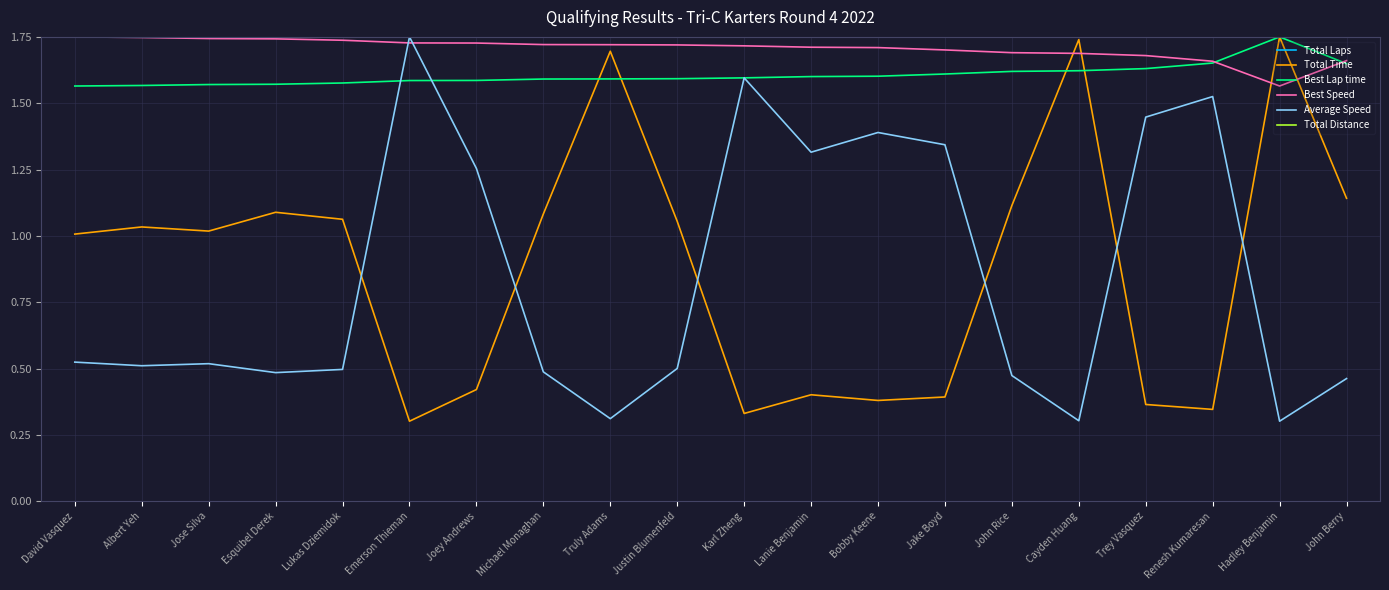

What is the highest value of the Best Speed series?

1.7